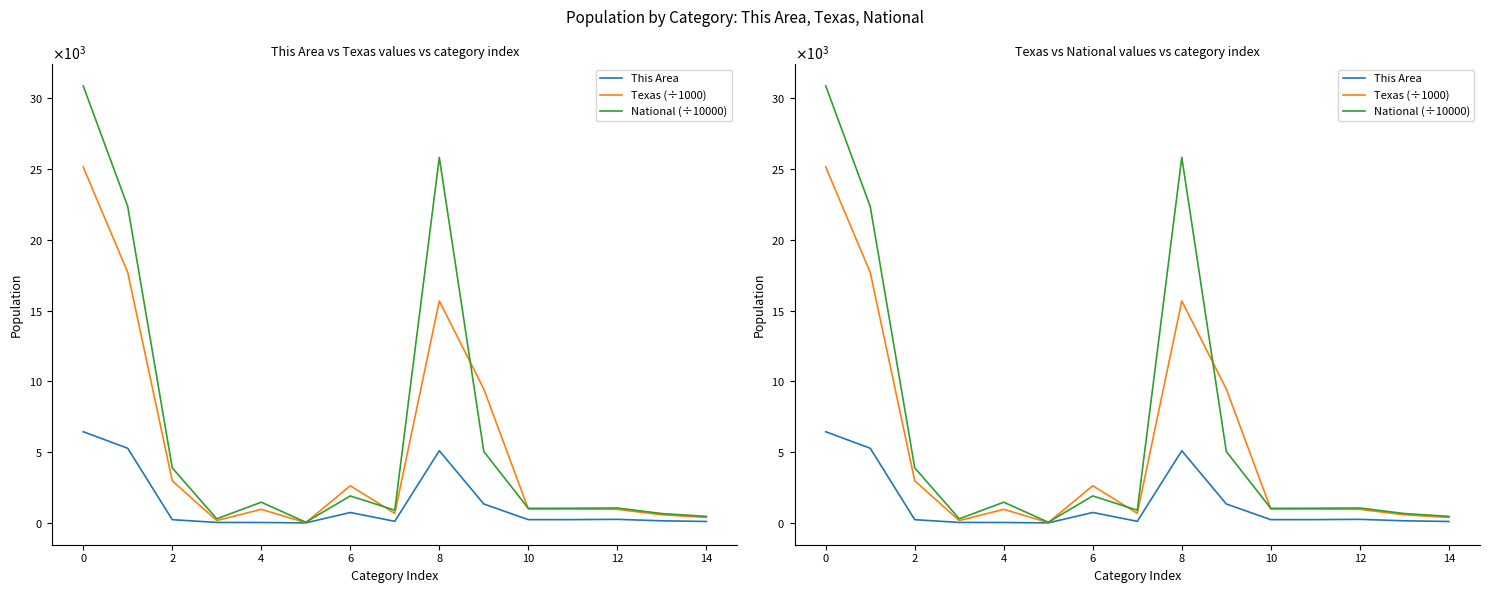

Is the value of This Area at 0 greater than the value of Texas (÷1000) at 8?

No